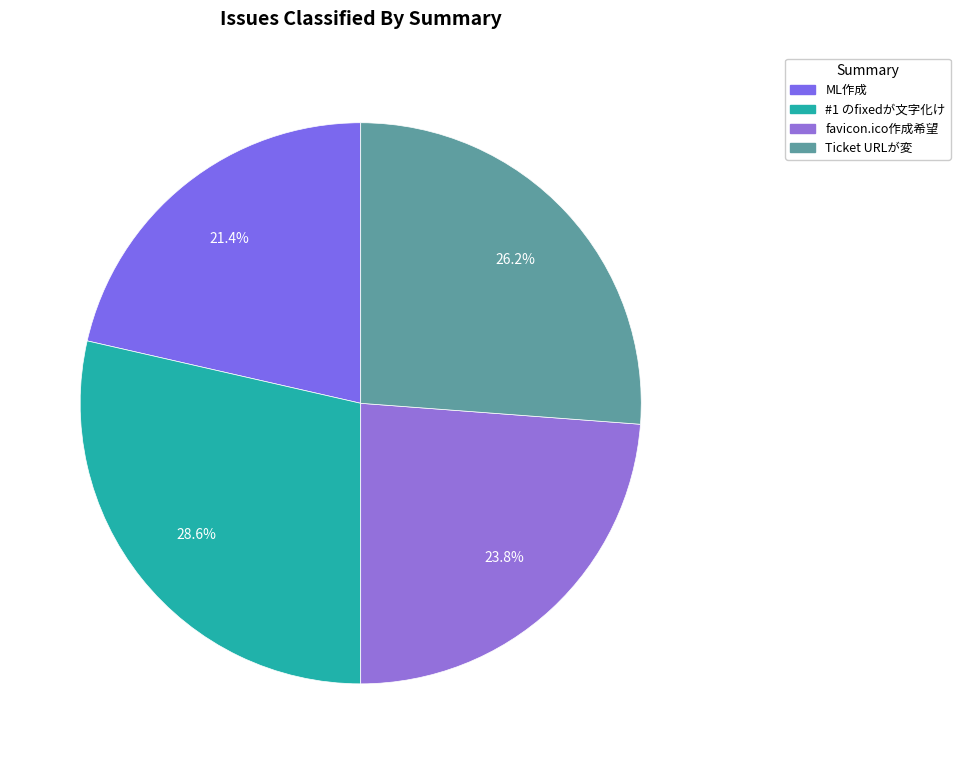

How many slices are in this pie chart?

4